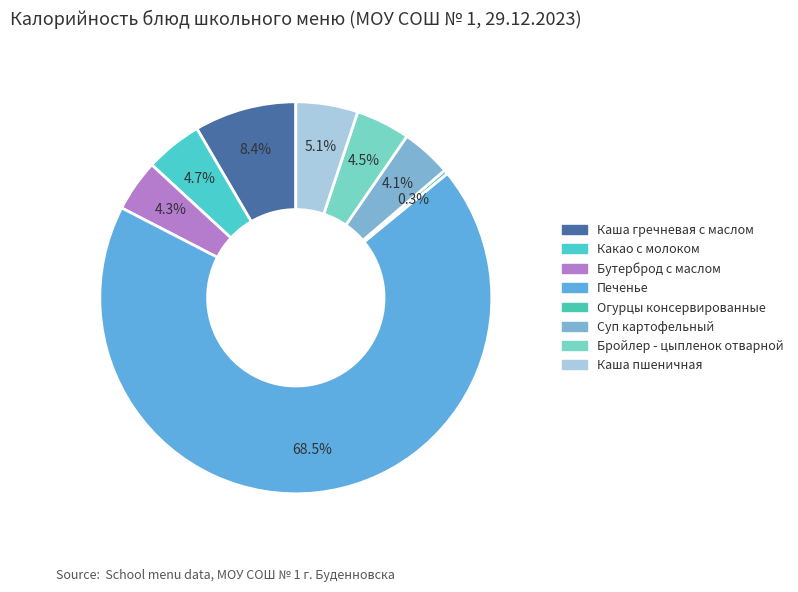

Count the number of slices in the pie.

8